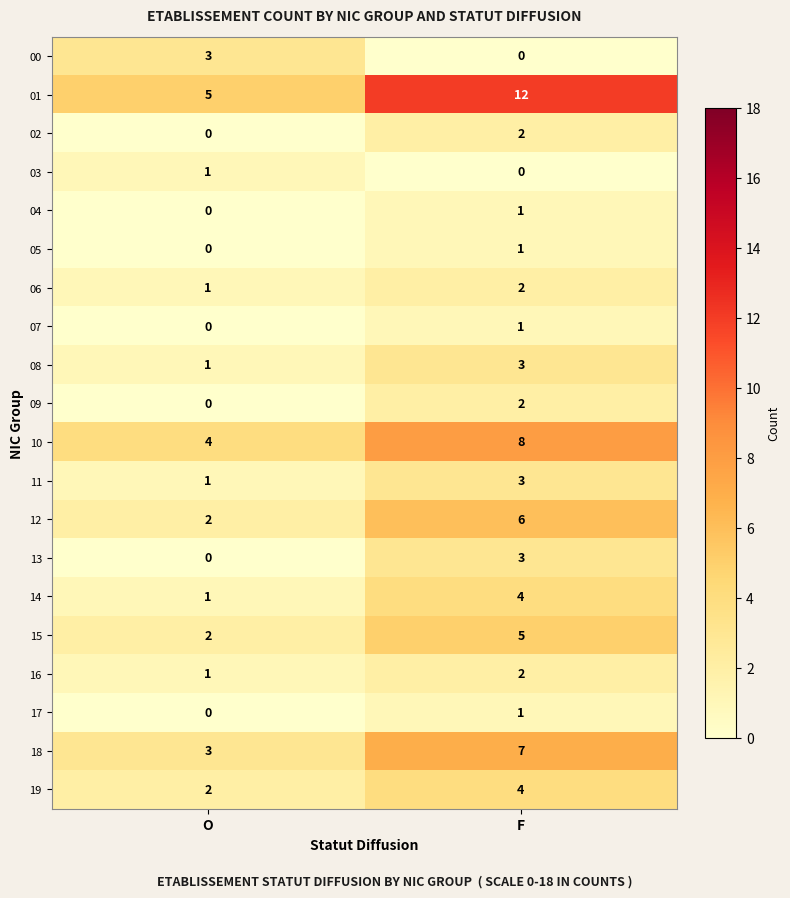

Rank the categories by 12 value from highest to lowest.

F, O